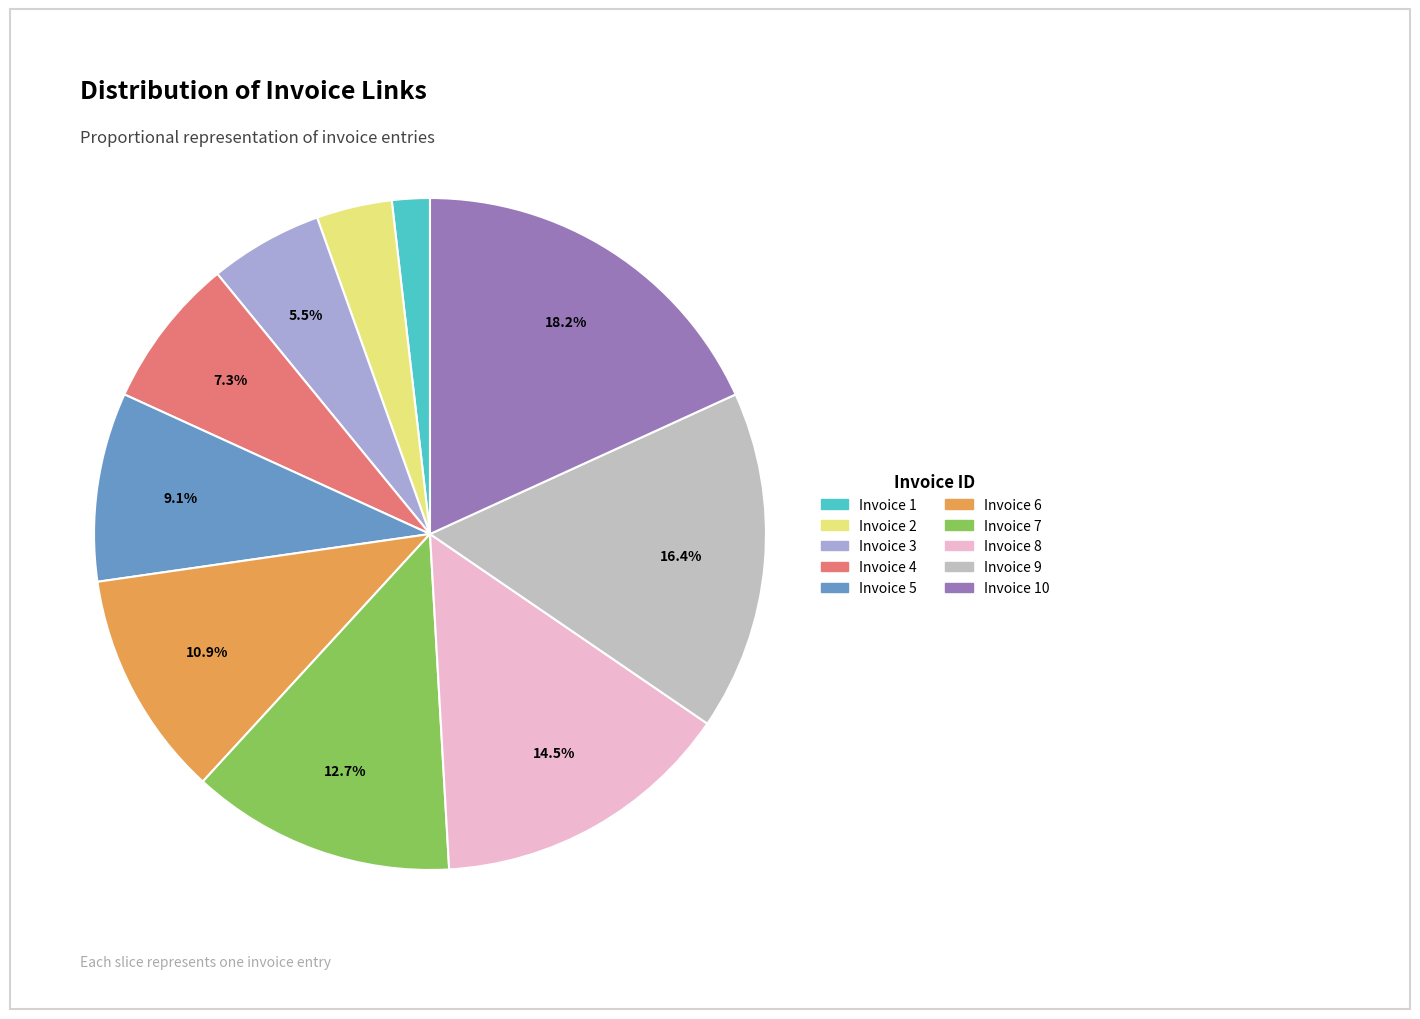

Is there a majority slice in this chart?

No